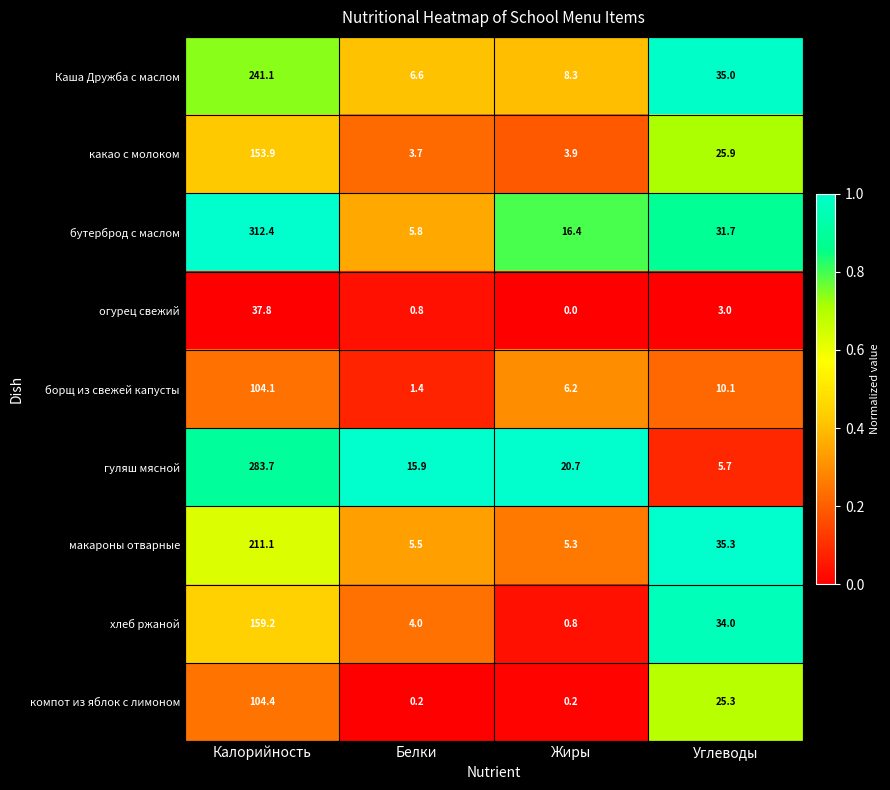

Is it true that борщ из свежей капусты equals 10.1 at Углеводы?

True